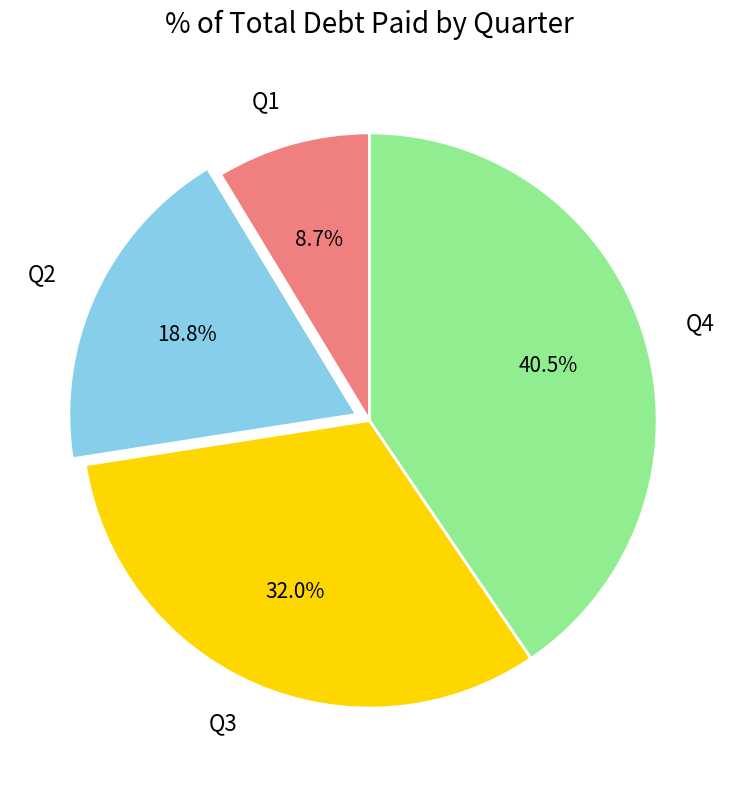

Which slice is the smallest?

Q1